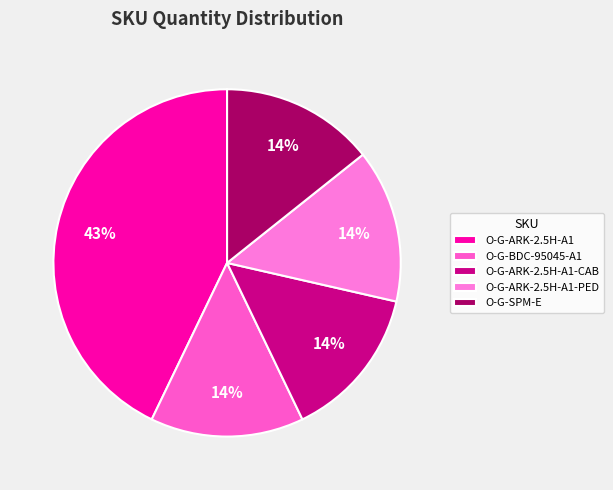

Count the number of slices in the pie.

5